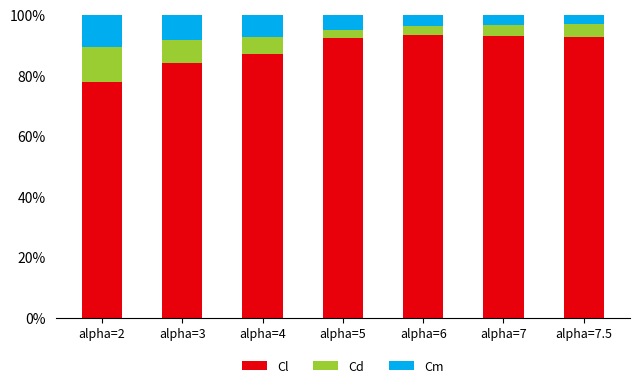

What are all the series names shown in the legend?

Cl, Cd, Cm